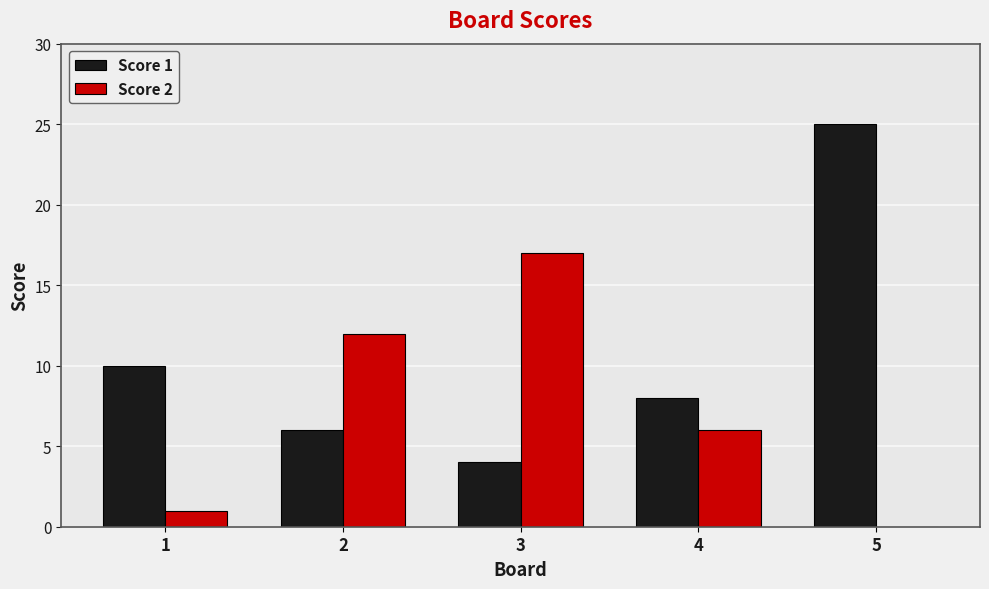

Reading right to left, list all the values displayed in this chart.

Score 1: 5=25	4=8	3=4	2=6	1=10
Score 2: 5=0	4=6	3=17	2=12	1=1